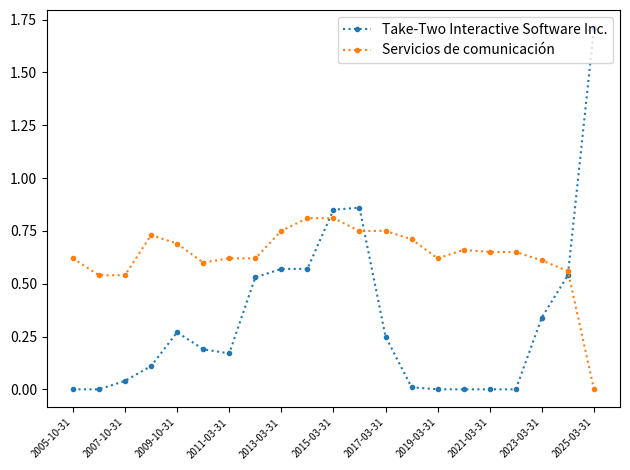

What is the maximum value shown in the chart?

1.7